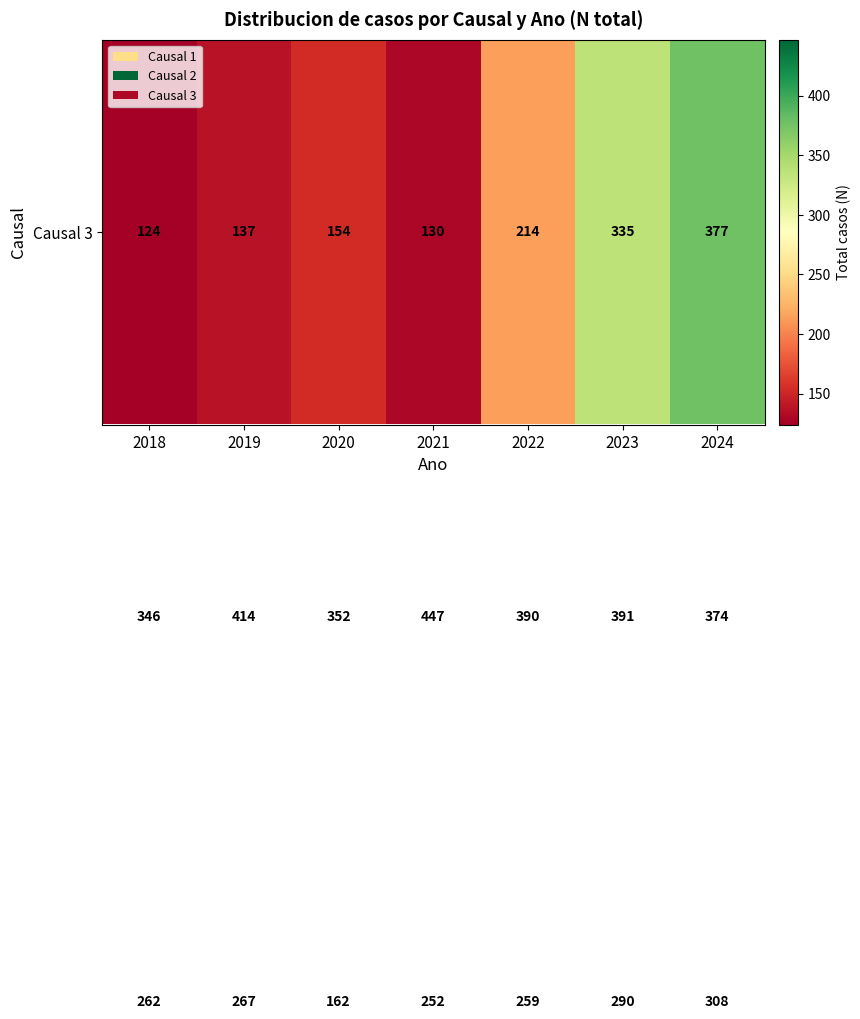

What is the total value across all series at 2023?

1016